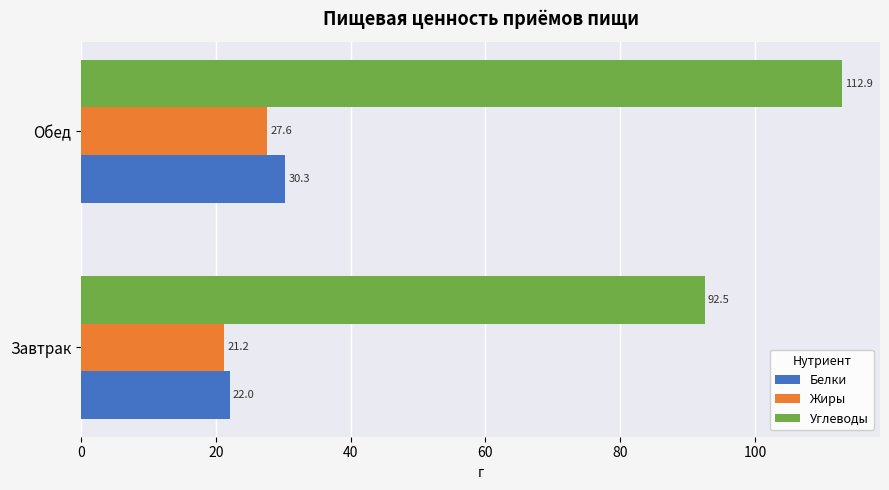

Rank the series by their maximum value, from lowest to highest.

Жиры, Белки, Углеводы